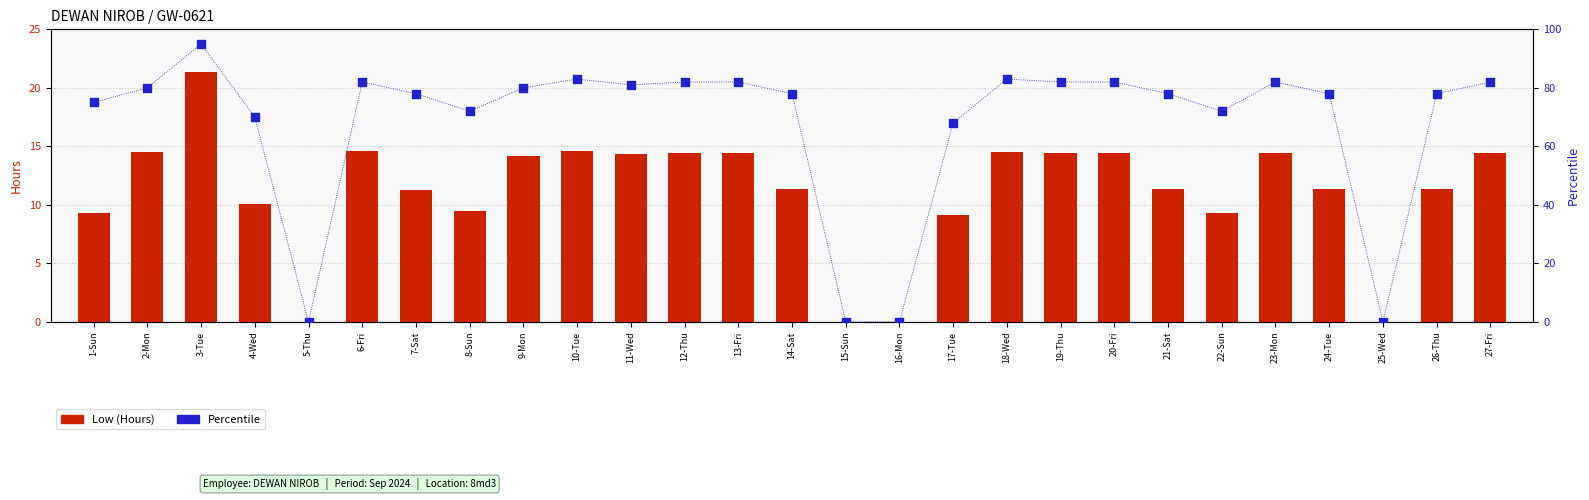

At which category is the sum across all series the highest?

3-Tue